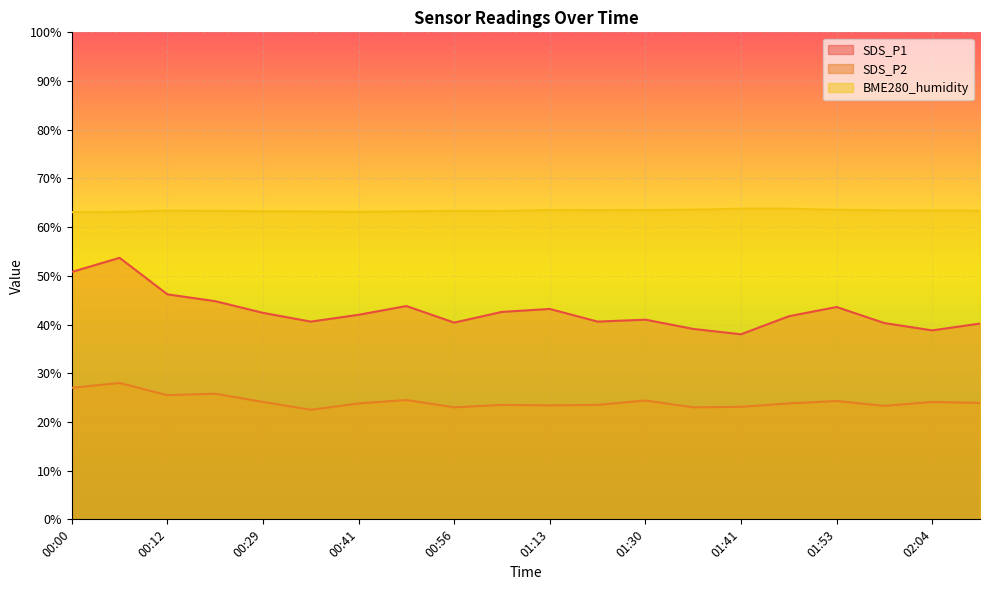

Between 02:04 and 01:53, which is larger?

01:53